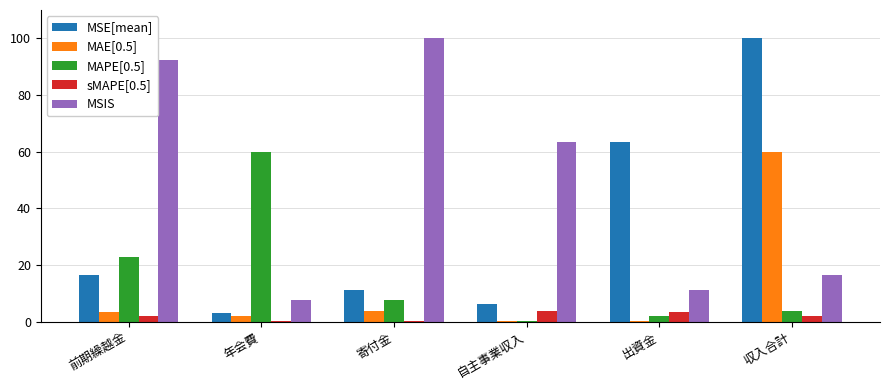

Between 自主事業収入 and 収入合計, which series saw the biggest shift?

MSE[mean]